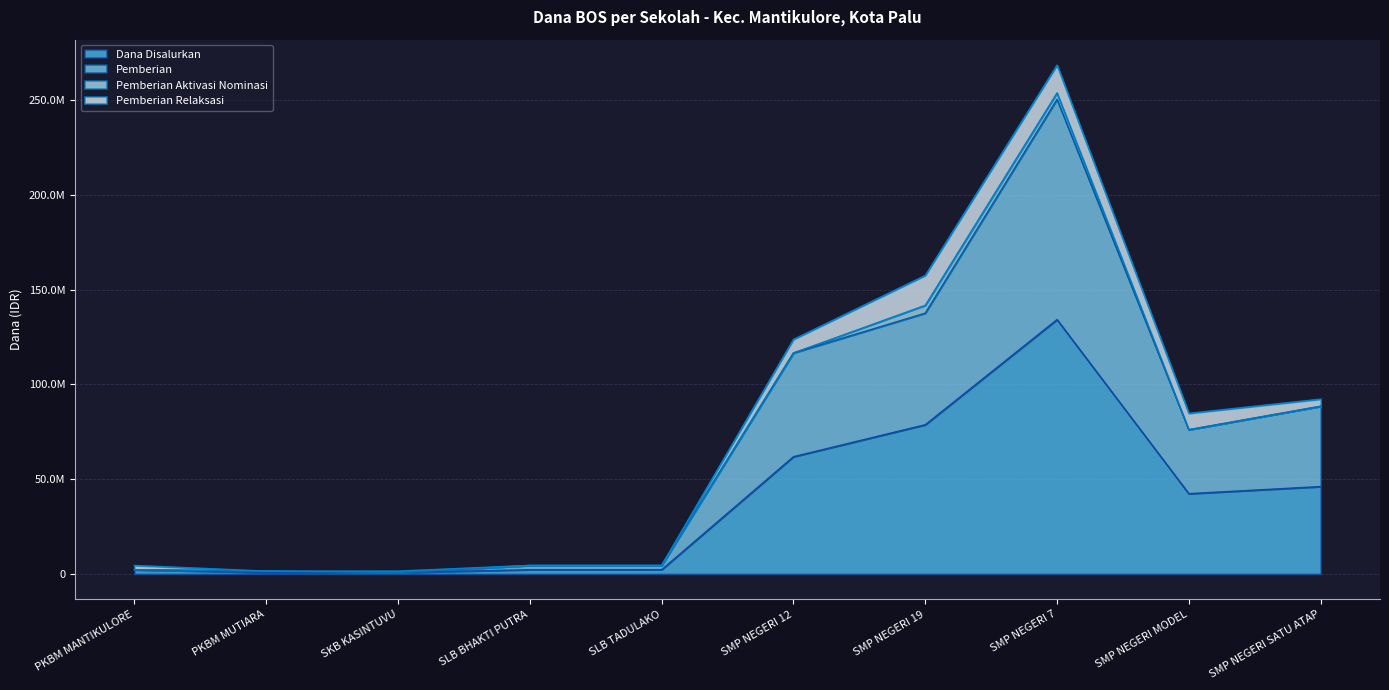

Which series changed the most between PKBM MANTIKULORE and SLB BHAKTI PUTRA?

Pemberian